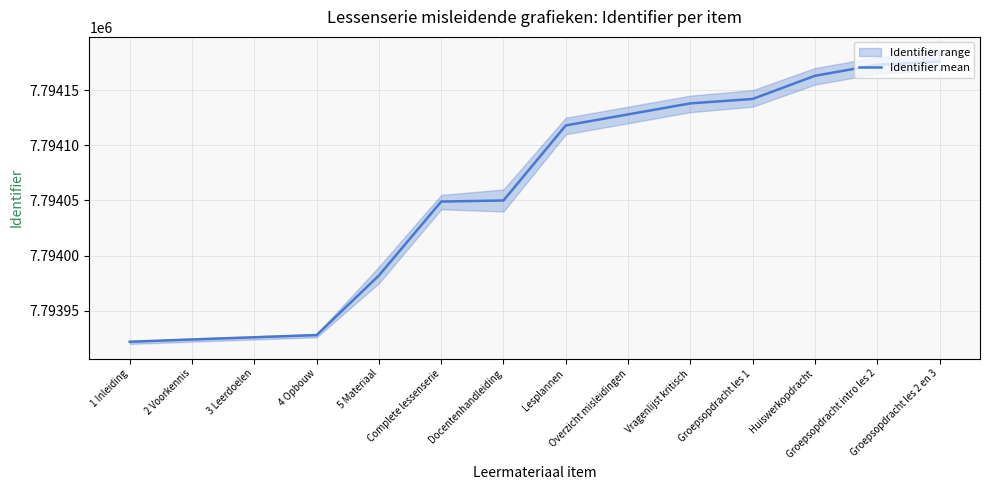

What is the ratio of the value at Lesplannen to the value at 4 Opbouw?

1.0